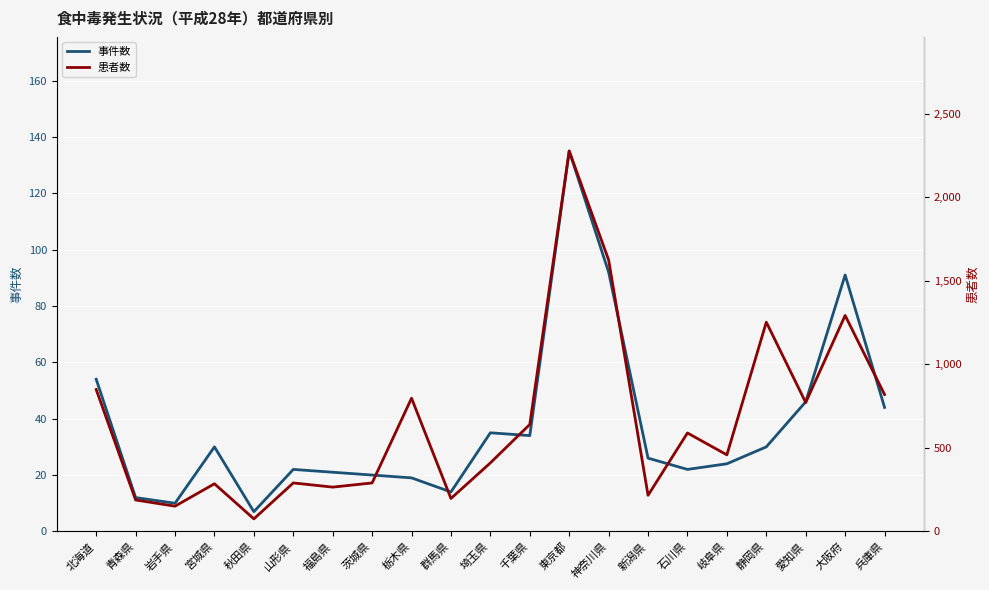

How many distinct data groups are displayed?

2